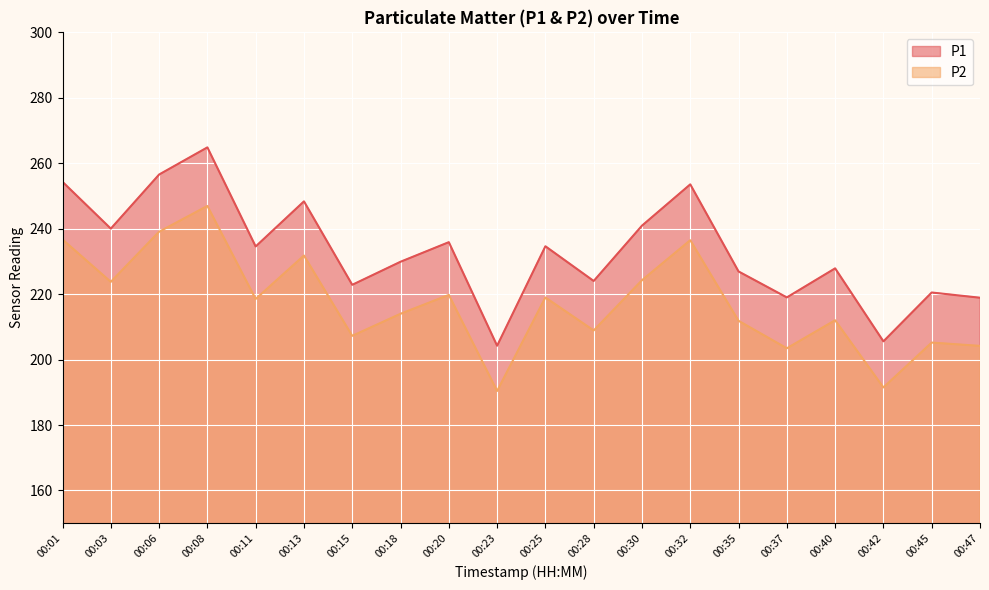

How many values in the P1 series are below 234?

10